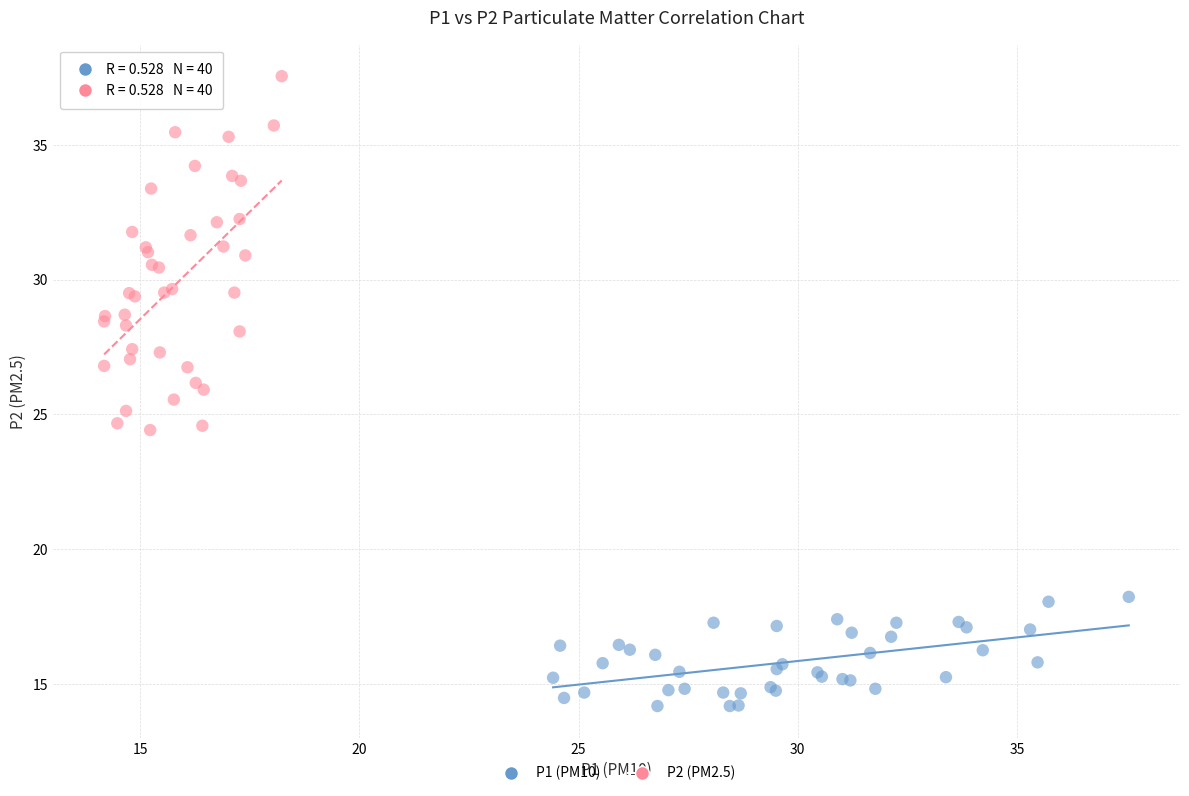

What are all the series names shown in the legend?

P1 (PM10), P2 (PM2.5)